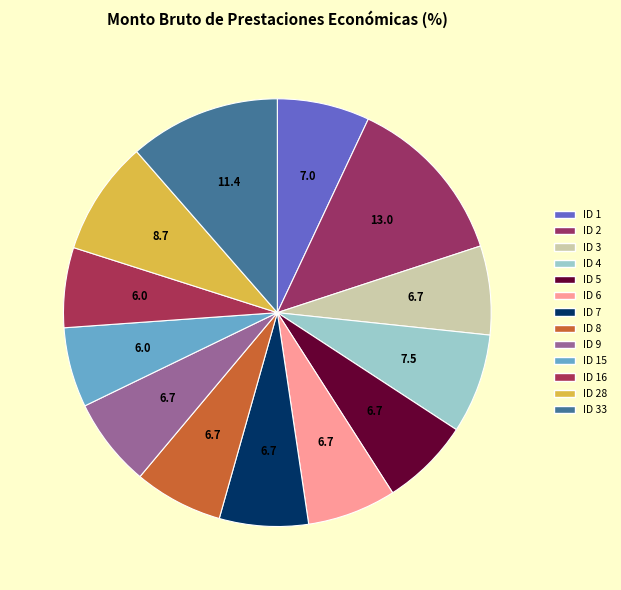

Rank the categories by value from highest to lowest.

ID 2, ID 33, ID 28, ID 4, ID 1, ID 3, ID 5, ID 6, ID 7, ID 8, ID 9, ID 15, ID 16